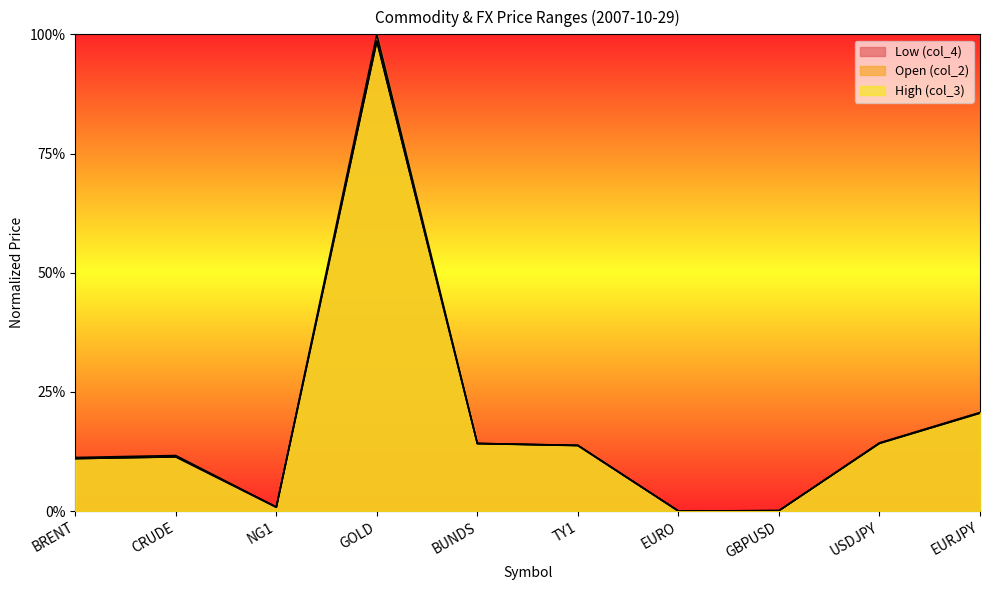

True or false: High (col_3) and Open (col_2) cross at least once.

False